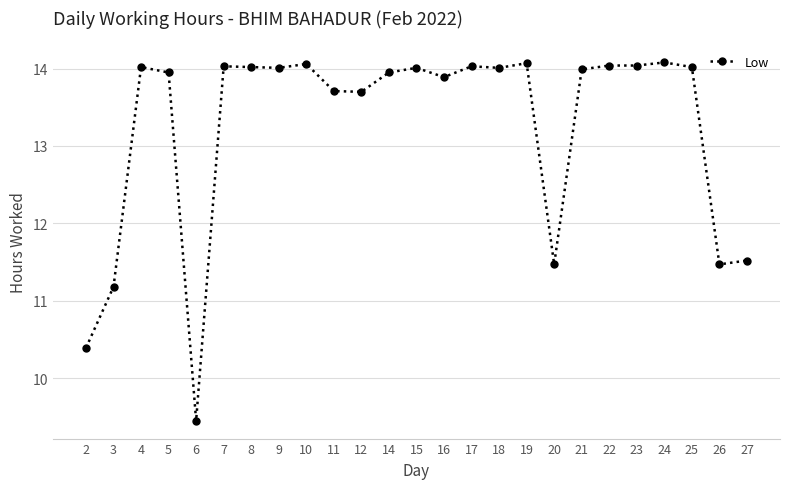

True or false: the data shows 14.0 at 21.

True